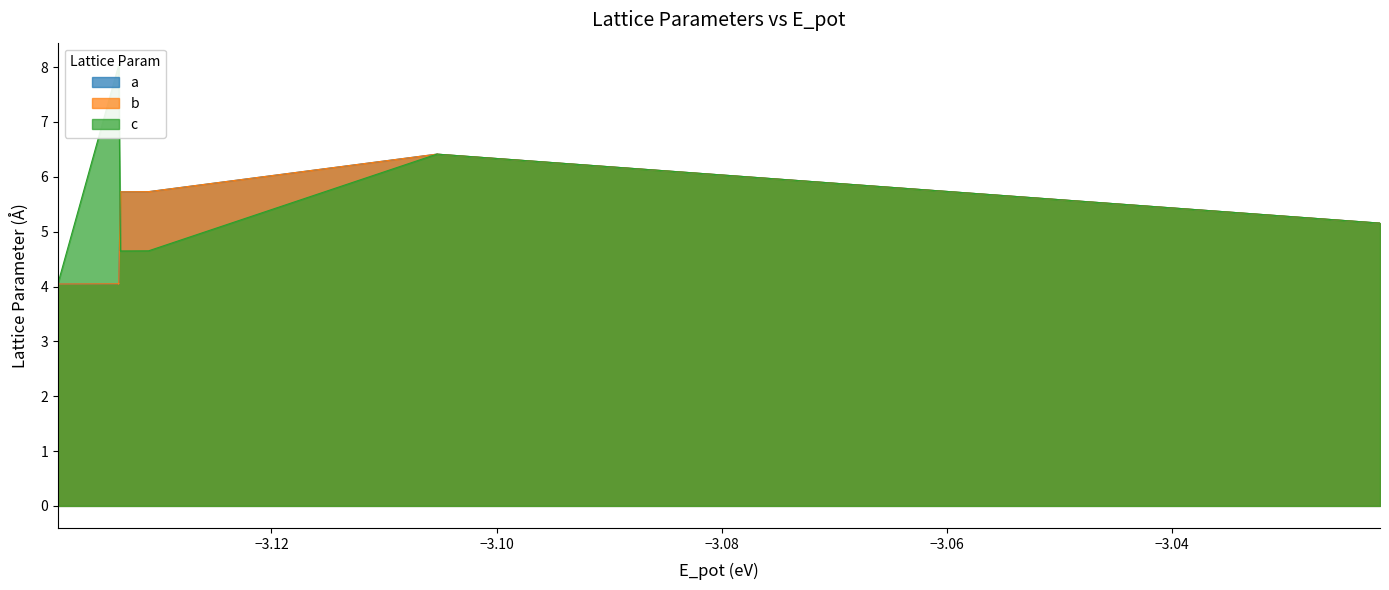

True or false: c and a intersect in this chart.

True